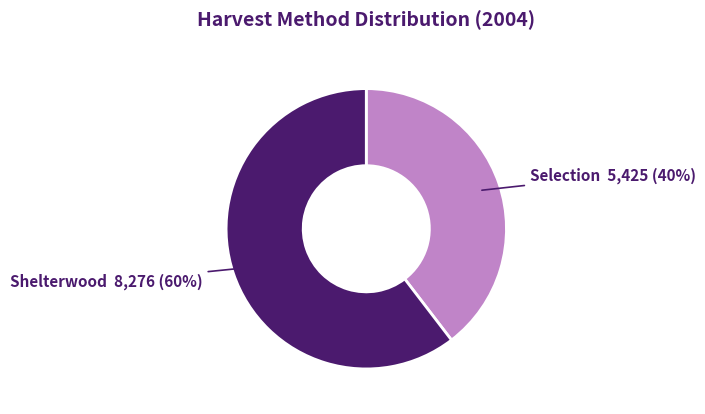

Which has a higher value, Shelterwood or Selection?

Shelterwood